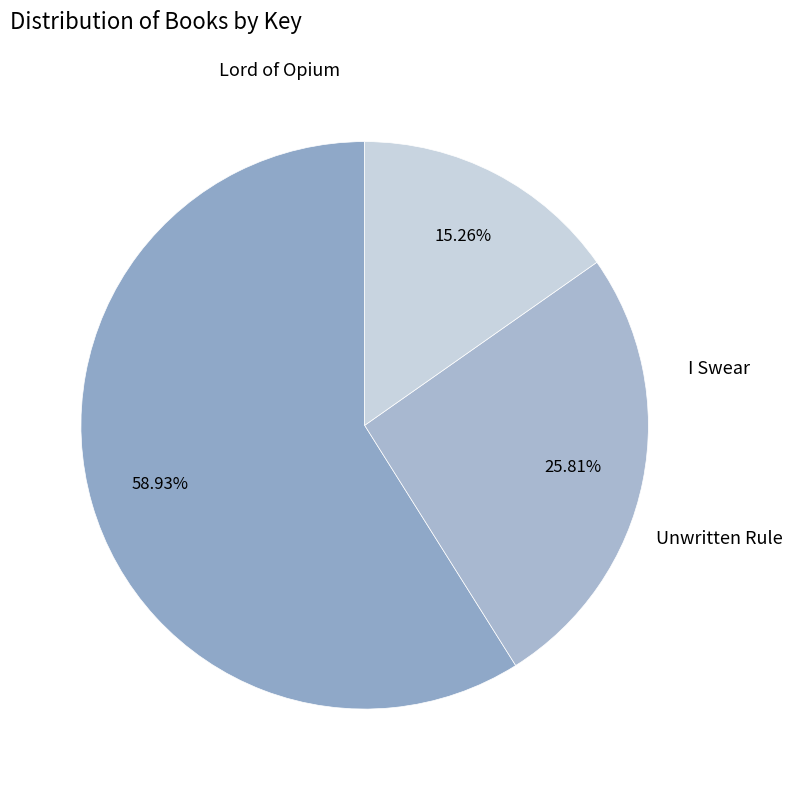

What percentage is the Unwritten Rule slice, to the nearest percent?

15%